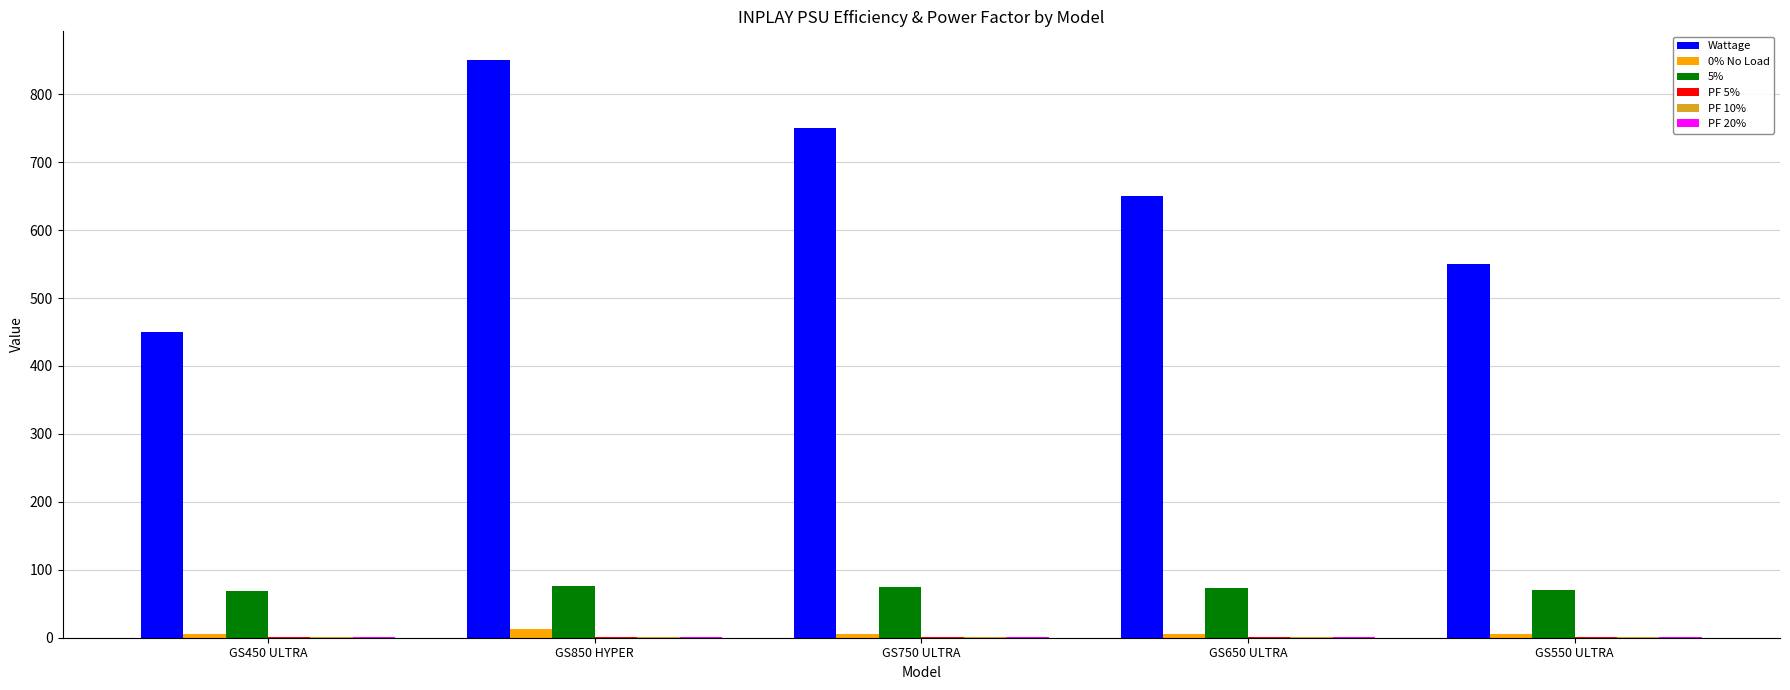

Which category has the highest value across all series?

GS850 HYPER